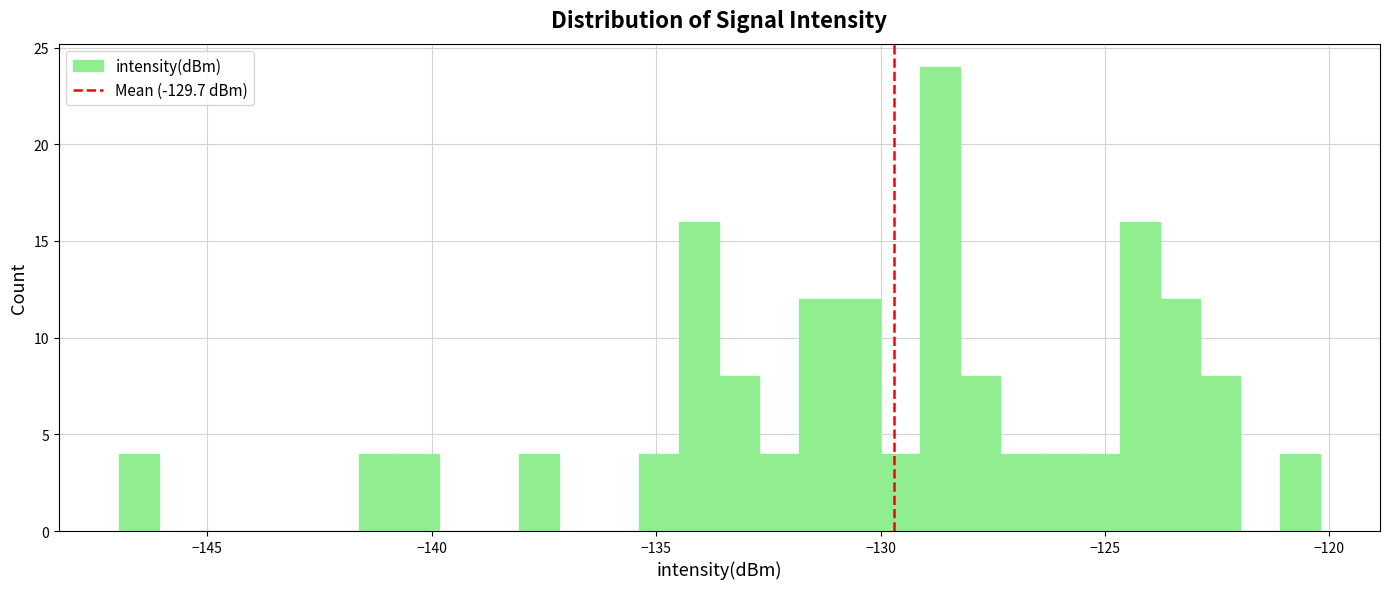

Read against the x-axis, roughly where is the centre of the tallest bar?

-128.5